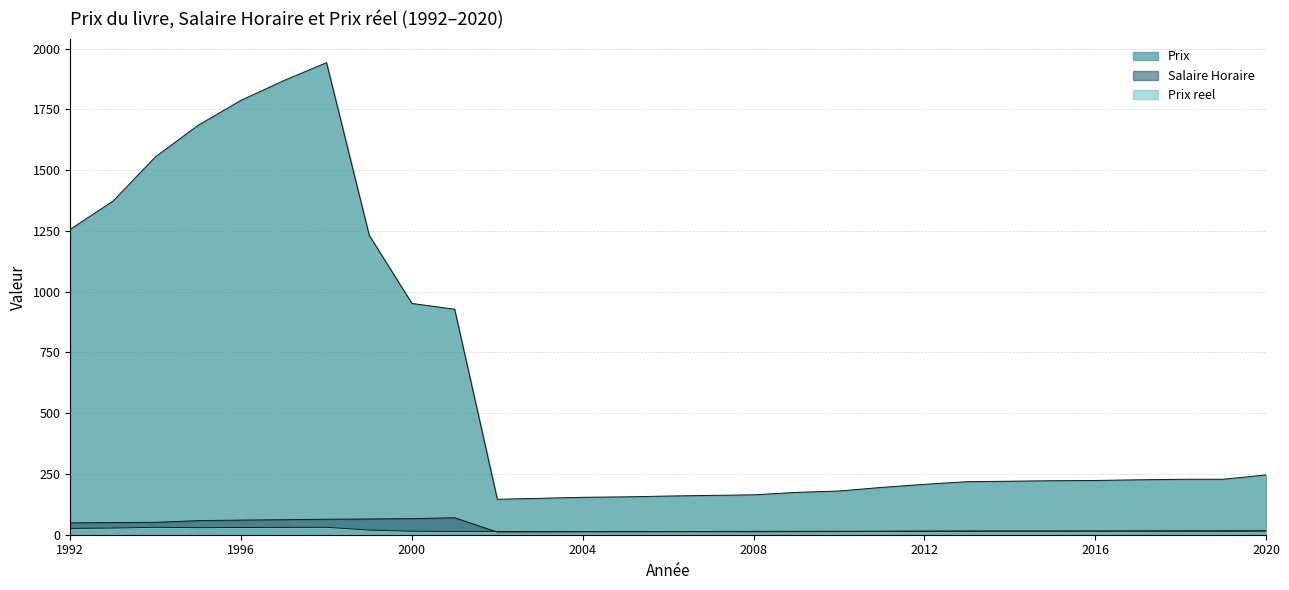

Reading left to right, extract all data points from this chart.

Prix: 1256.9	1372.6	1555.9	1685.3	1787.6	1868.5	1942.3	1231.9	951.5	927.9	145.8	149.8	154.0	155.8	159.2	161.8	164.1	174.1	179.9	194.7	207.3	218.2	220.2	222.2	223.2	225.9	228.1	228.3	246.0
Salaire Horaire: 48.7	49.9	51.0	58.0	60.1	61.9	63.7	64.8	66.2	70.0	10.8	11.2	11.8	12.5	13.0	13.3	13.8	14.0	14.2	14.4	14.9	15.1	15.2	15.4	15.5	15.6	15.8	16.1	16.2
Prix reel: 25.8	27.5	30.5	29.0	29.7	30.2	30.5	19.0	14.4	13.3	13.5	13.4	13.0	12.5	12.2	12.1	11.9	12.4	12.7	13.5	13.9	14.5	14.5	14.4	14.4	14.5	14.4	14.2	15.1